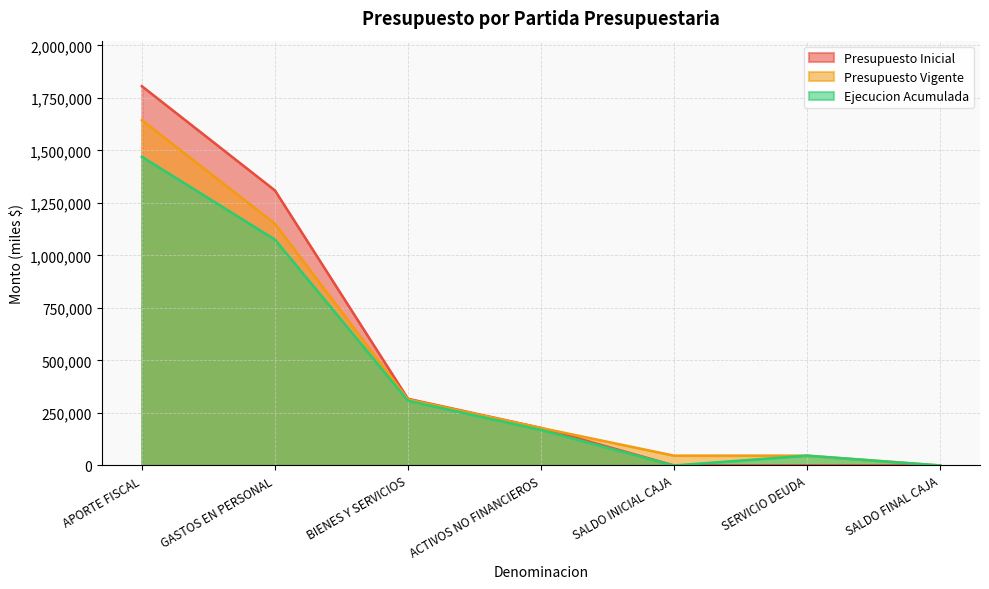

At which category is the sum across all series the highest?

APORTE FISCAL